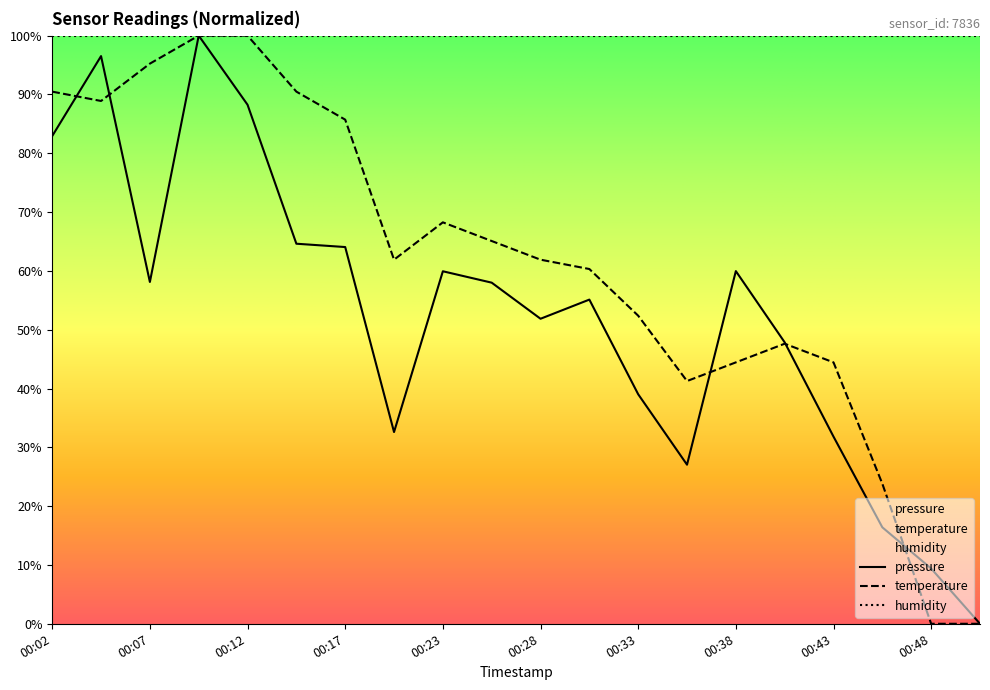

Which has a higher value, 00:40 or 00:25?

00:25